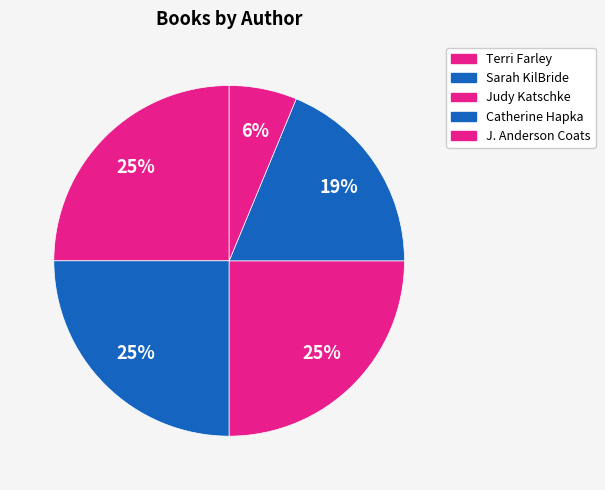

Count the number of slices in the pie.

5